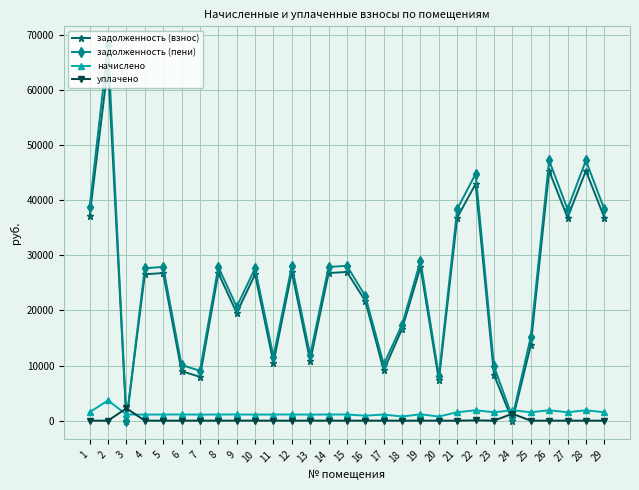

Where does the задолженность (пени) series first go above 27657?

1